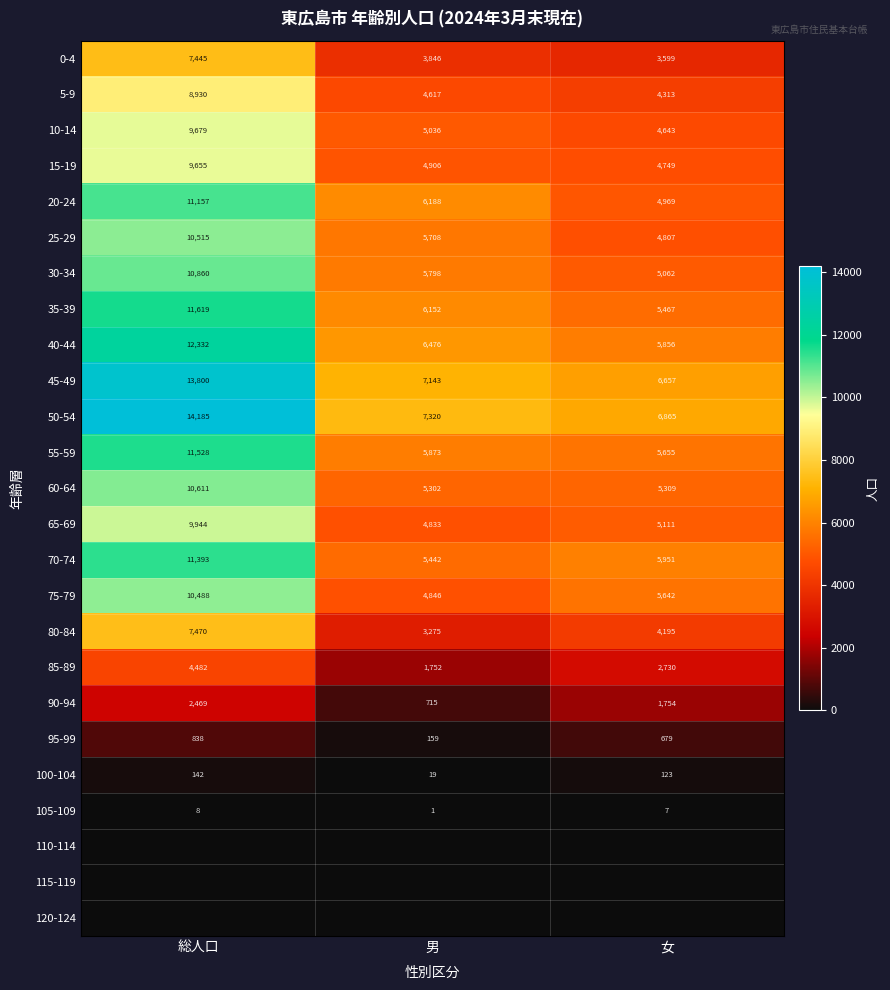

Count the 95-99 values in the range 159 to 838.

3